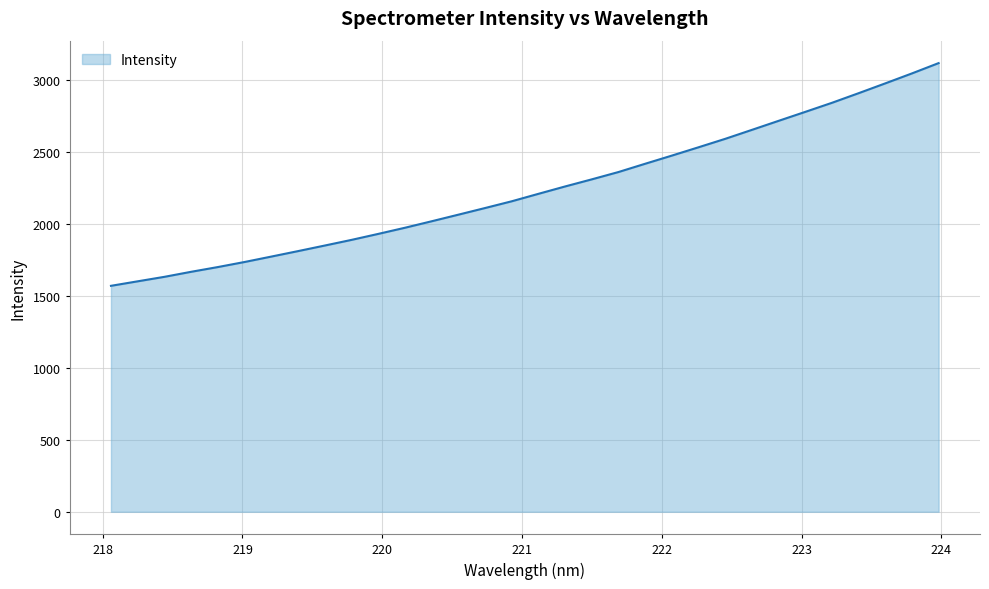

What is the difference between the maximum and minimum values?

1548.9